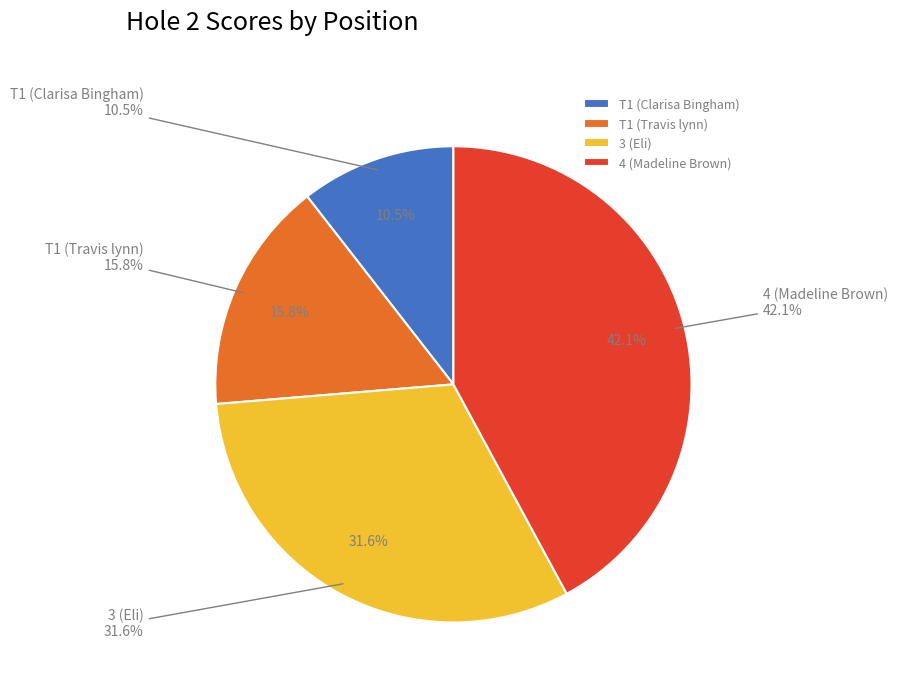

To the nearest percent, what is the difference between the 3 (Eli) and 4 (Madeline Brown) slice percentages?

11%